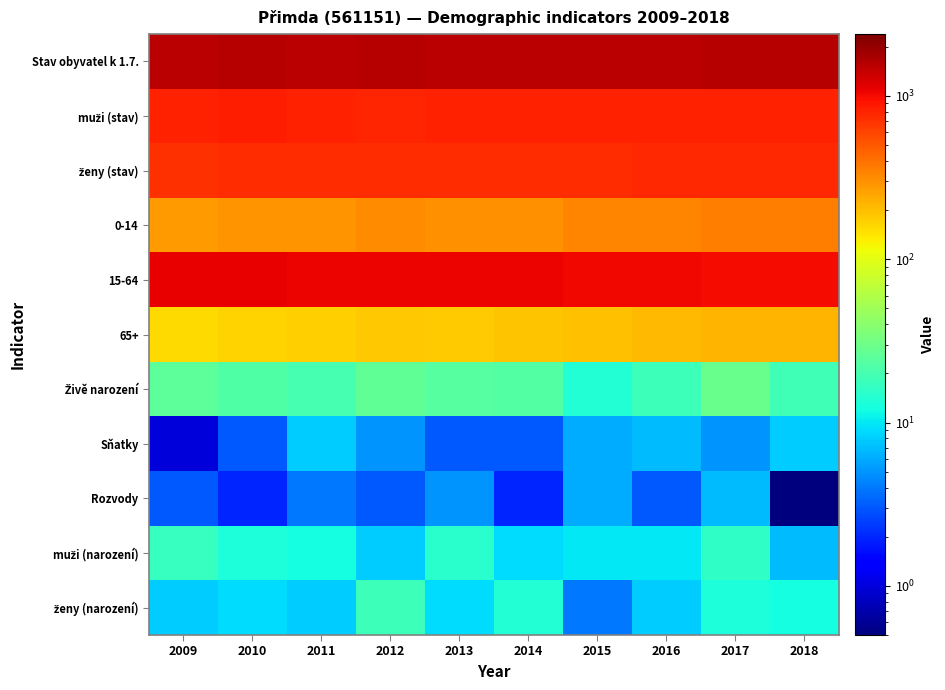

At which category is the sum across all series the highest?

2017